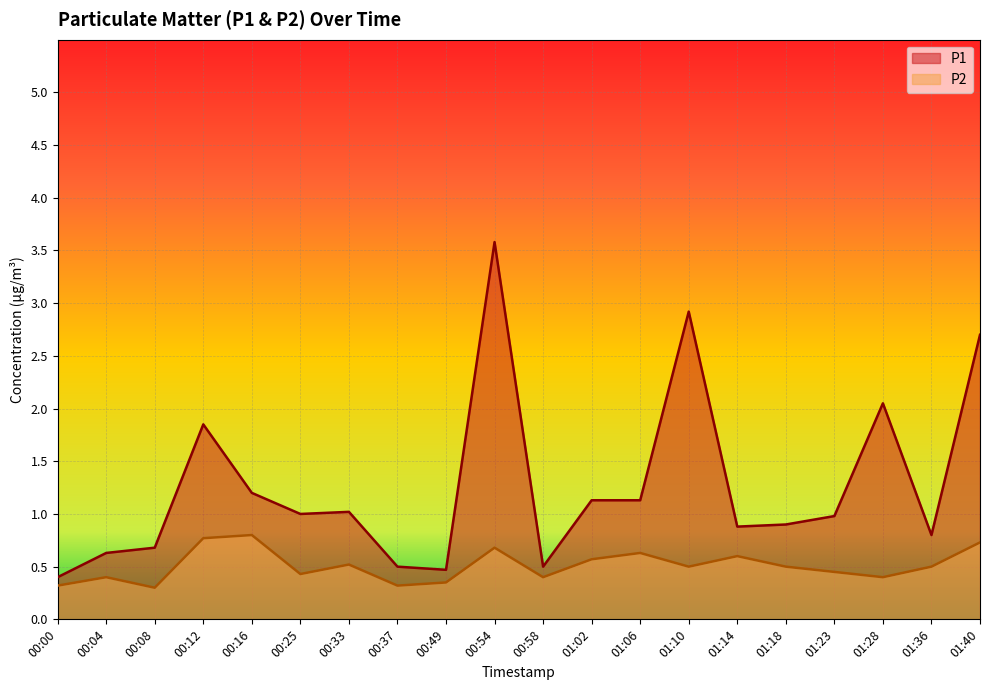

What is the value of the P1 point at the 5th from the left?

1.2